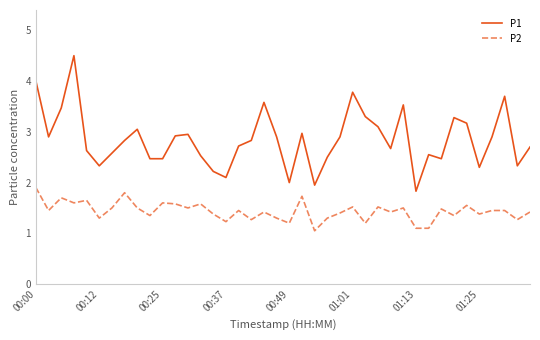

List the series in order of their peak value, highest first.

P1, P2